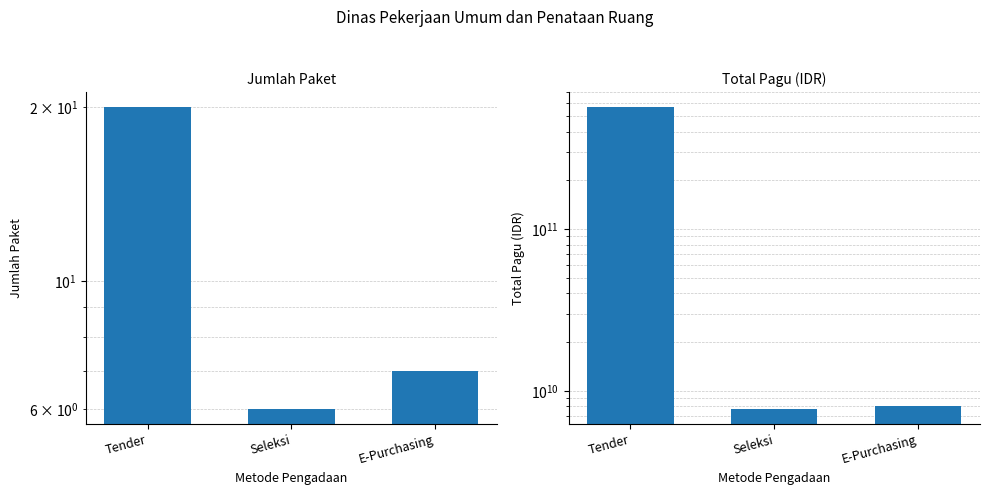

At how many categories does at least one series exceed 344520430427?

1